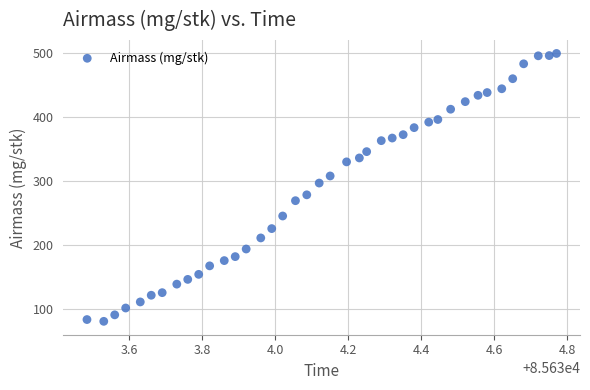

What is the range of Y values (max minus min)?

419.4